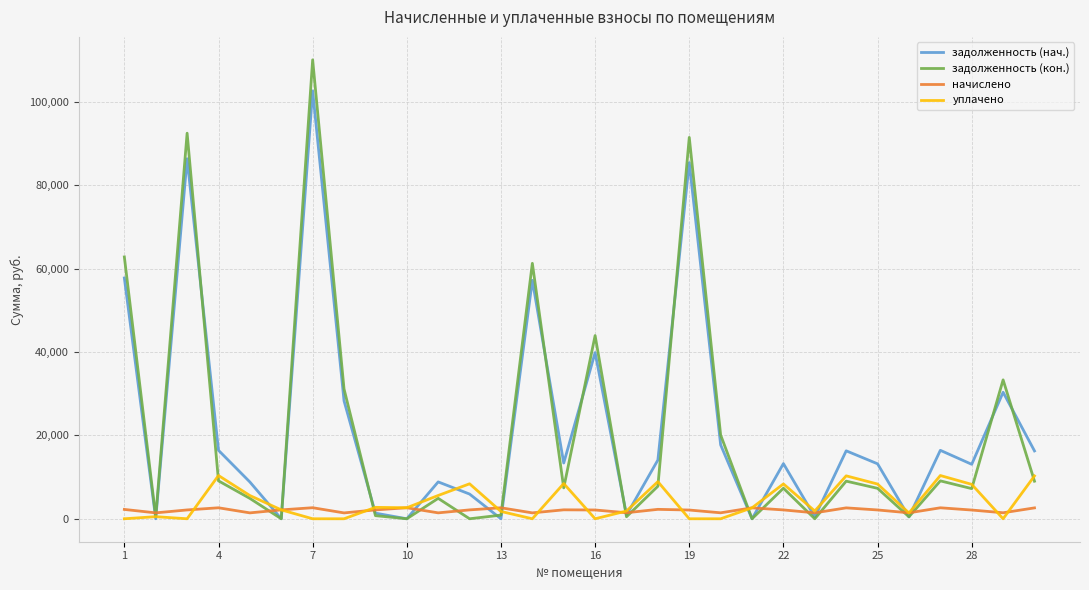

What is the maximum value shown in the chart?

110138.4